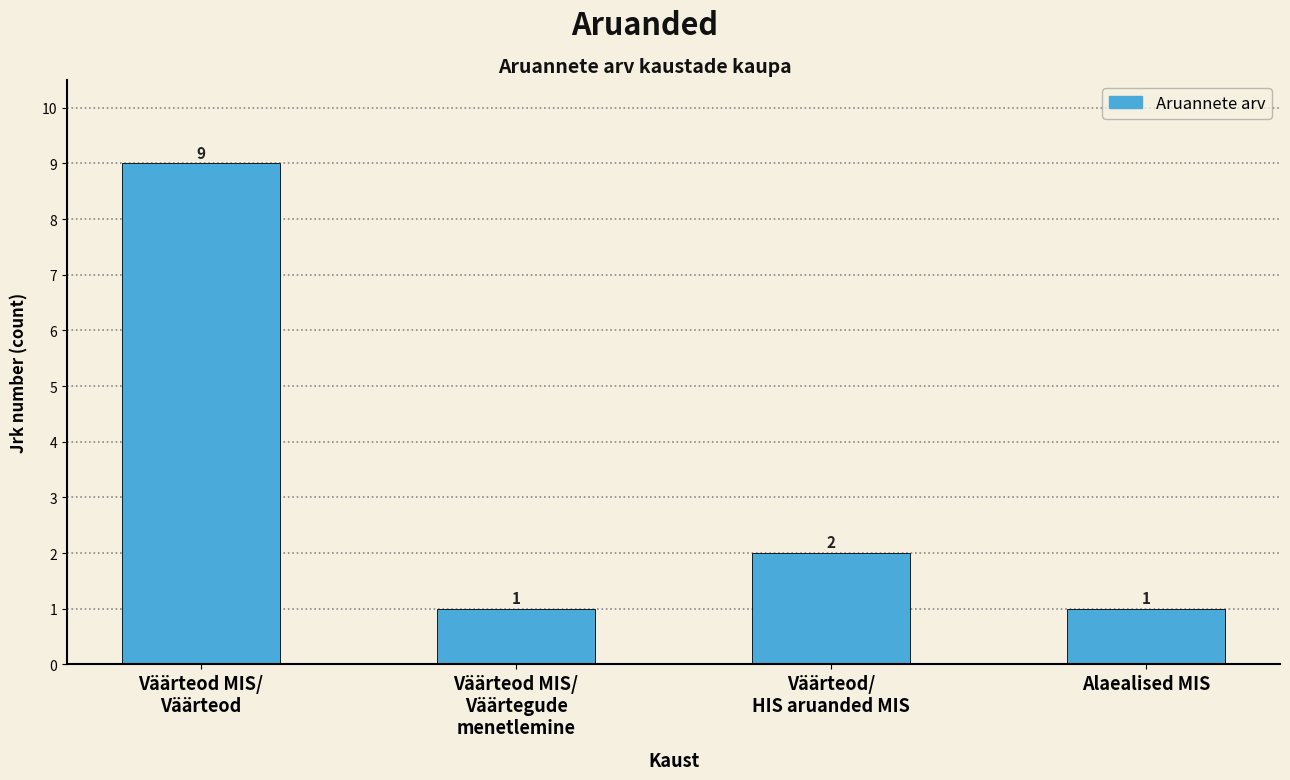

Reading left to right, transcribe all the data shown in this chart.

9	1	2	1